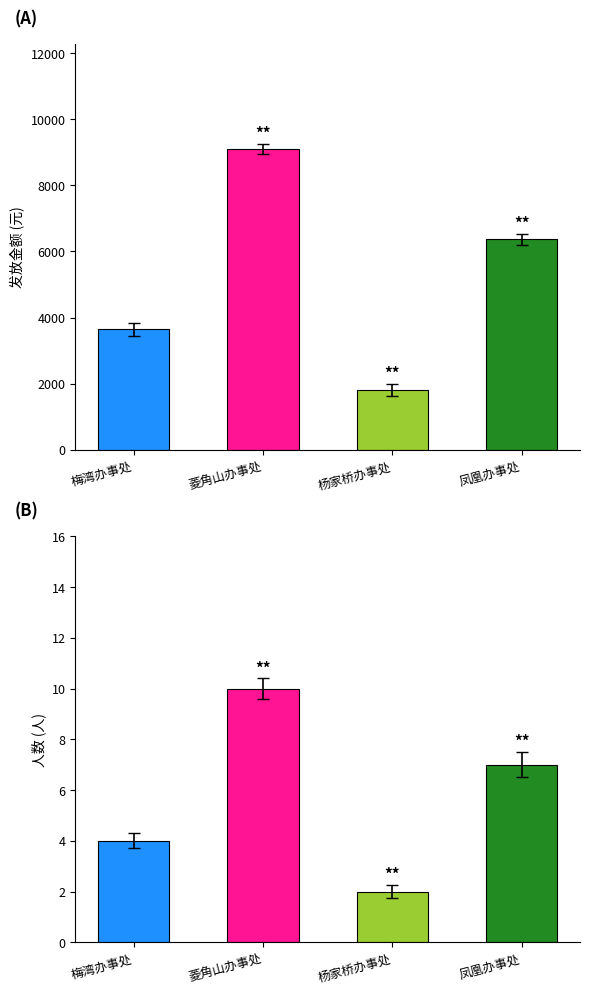

What is the label of the 3rd bar from the right?

菱角山办事处